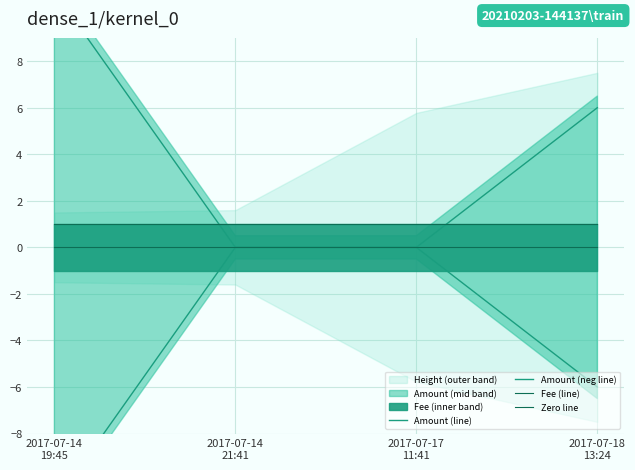

Reading left to right, extract all data points from this chart.

Amount (line): 11	0	0	6
Amount (neg line): -11	0	0	-6
Fee (line): 1	1	1	1
Zero line: 0	0	0	0